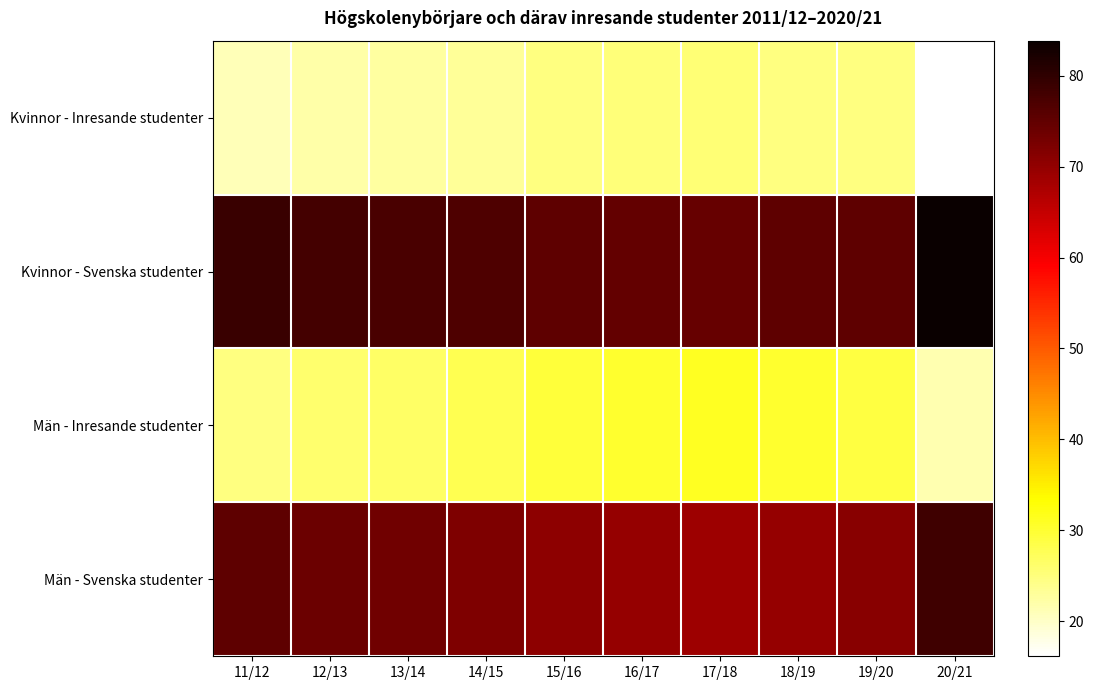

What is the minimum value shown in the chart?

16.2